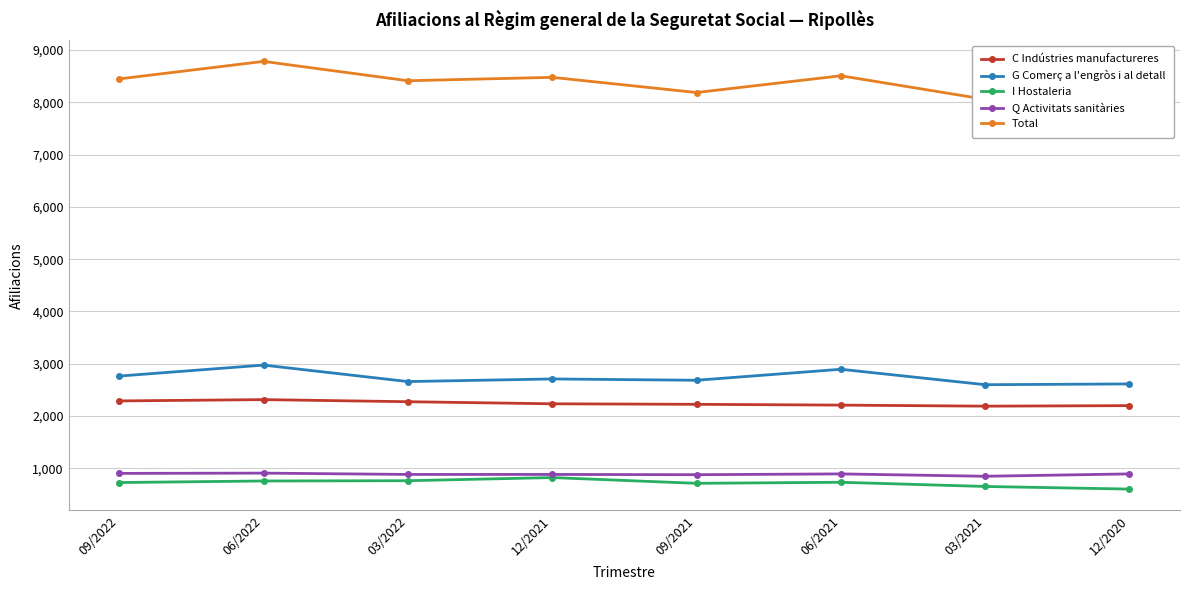

At how many categories does at least one series exceed 2215?

8